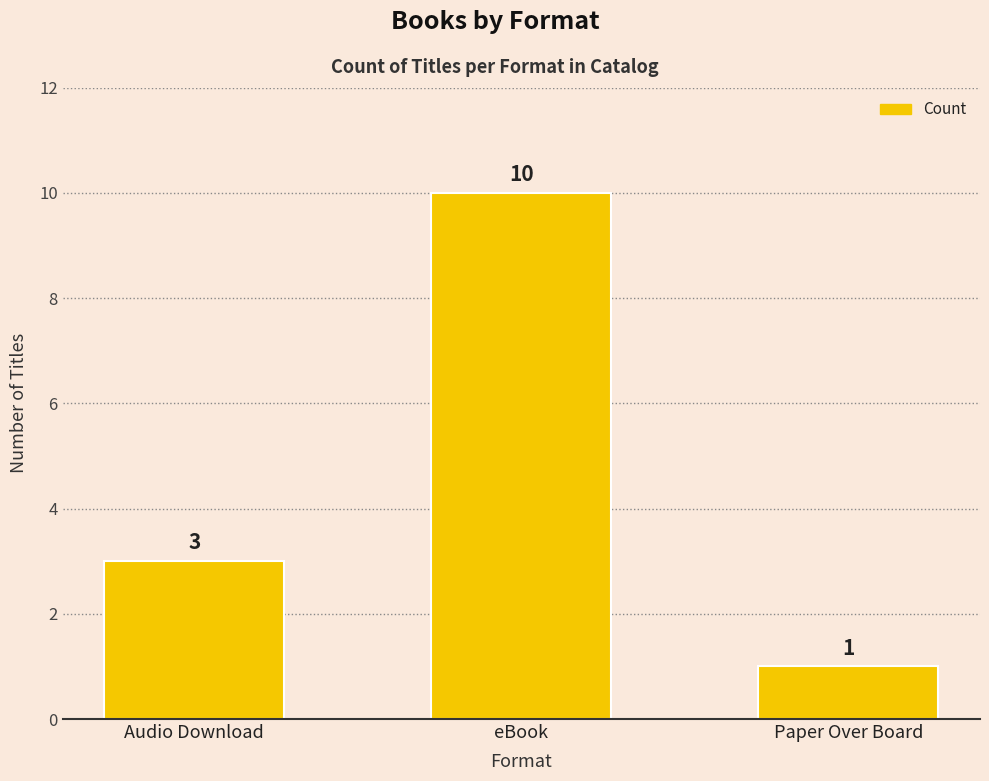

The value at Audio Download is 2. True or false?

False